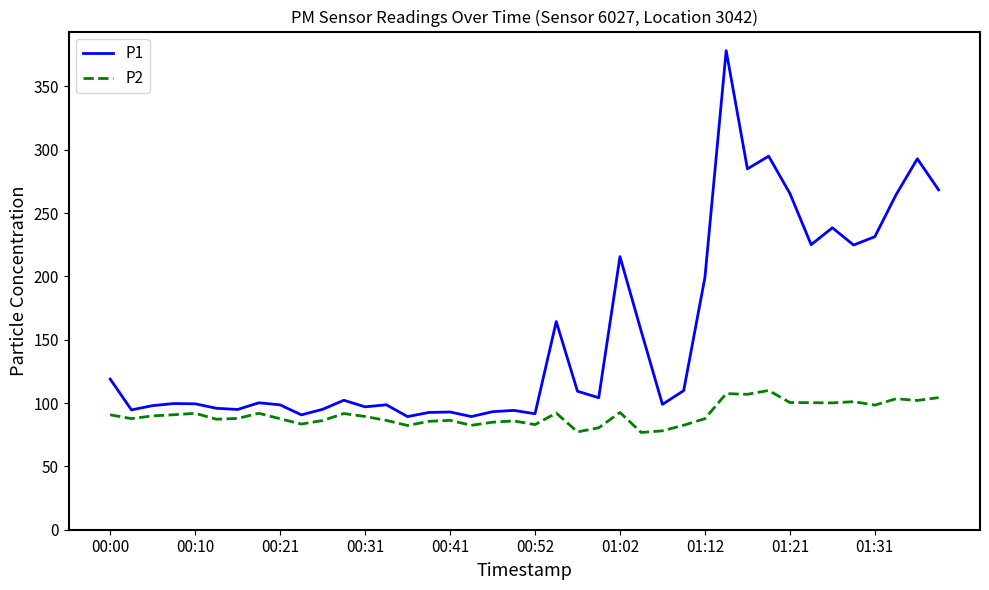

Rank the series by their average value, from lowest to highest.

P2, P1